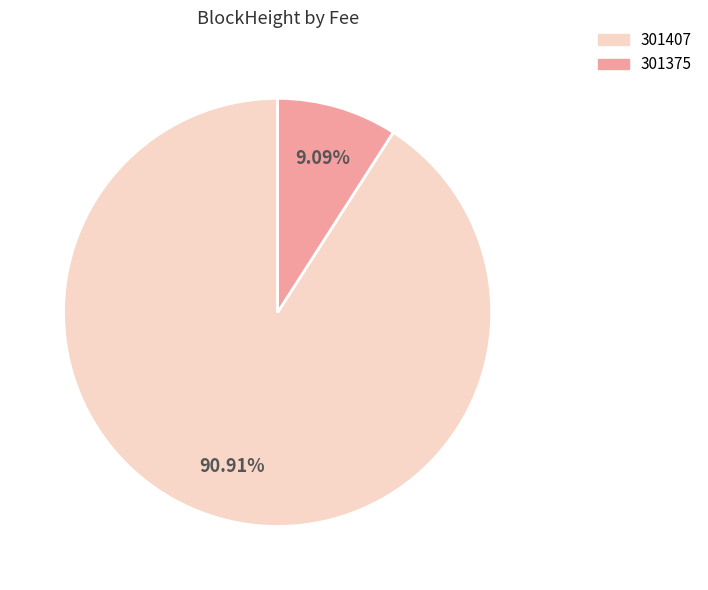

Which slice represents more than half of the pie?

301407